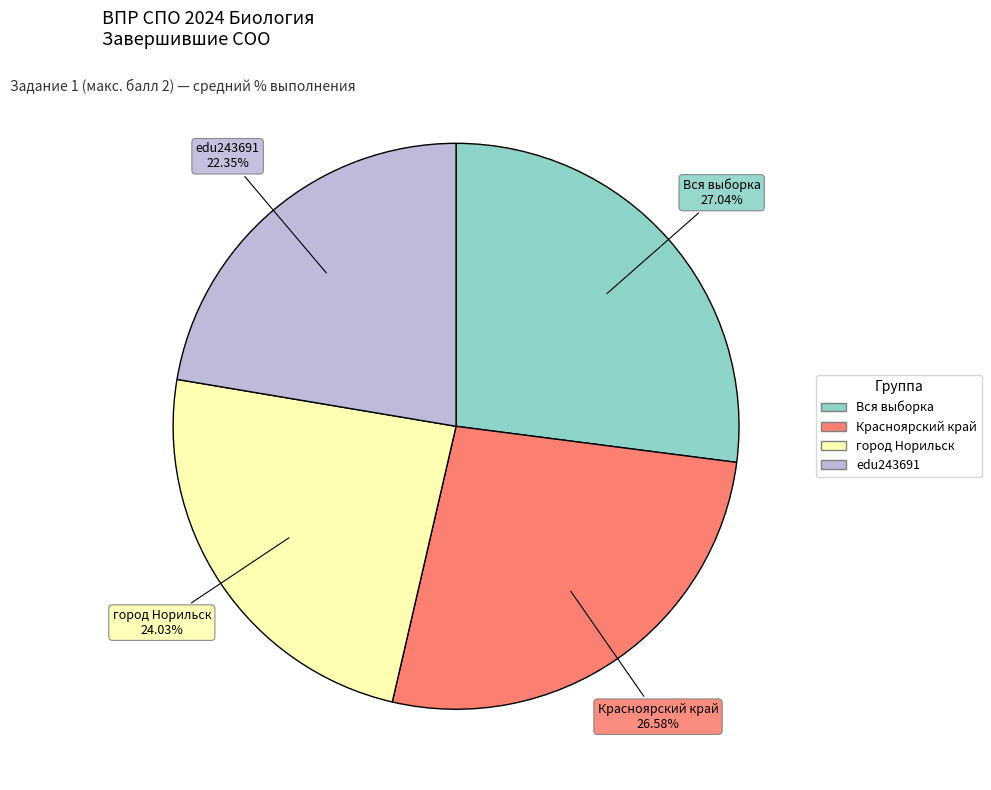

Does any single category account for the majority?

No